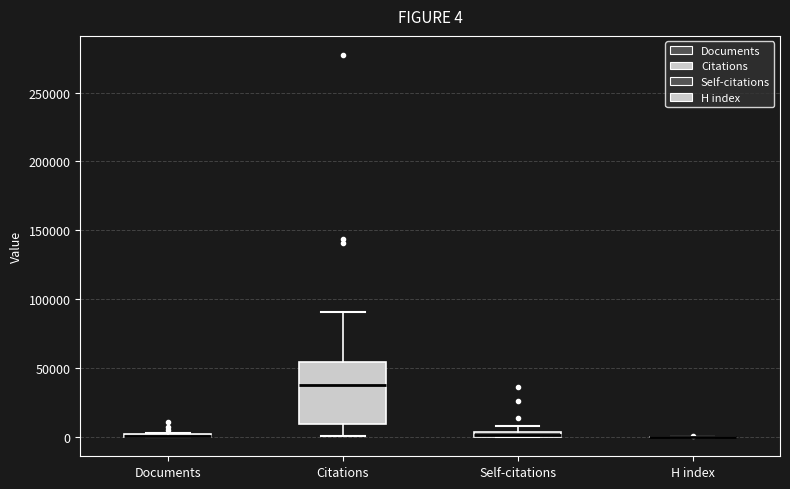

Which box is the tallest, from its lower edge to its upper edge?

Citations